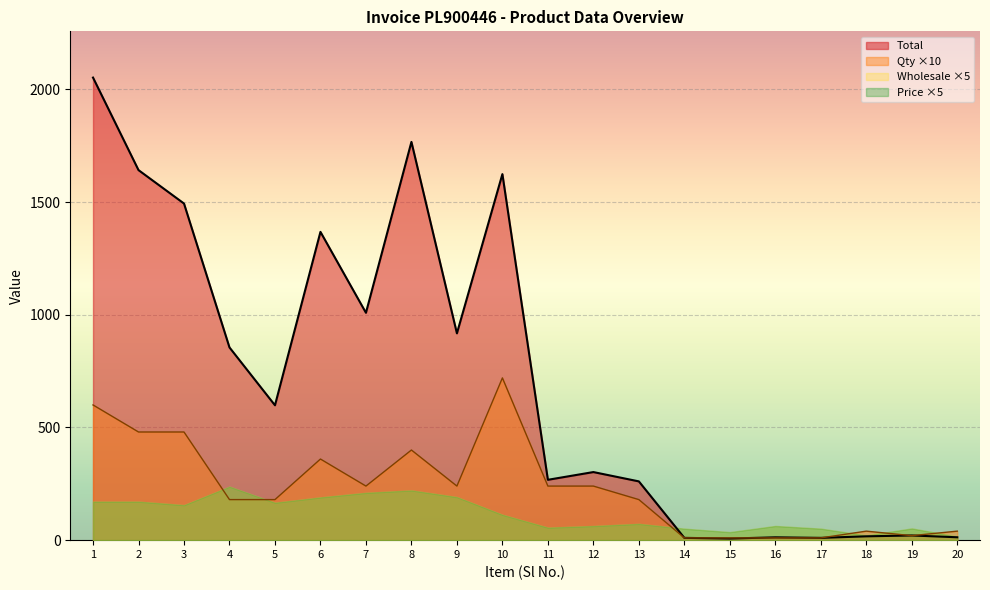

Which series ends up on top after the final intersection of Qty and Total?

Qty